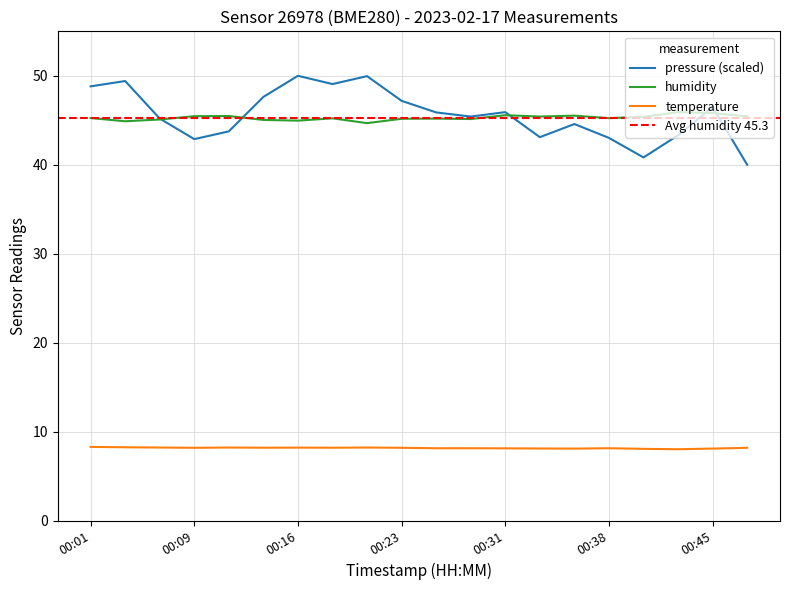

True or false: temperature has more than 0 interior local peaks.

True